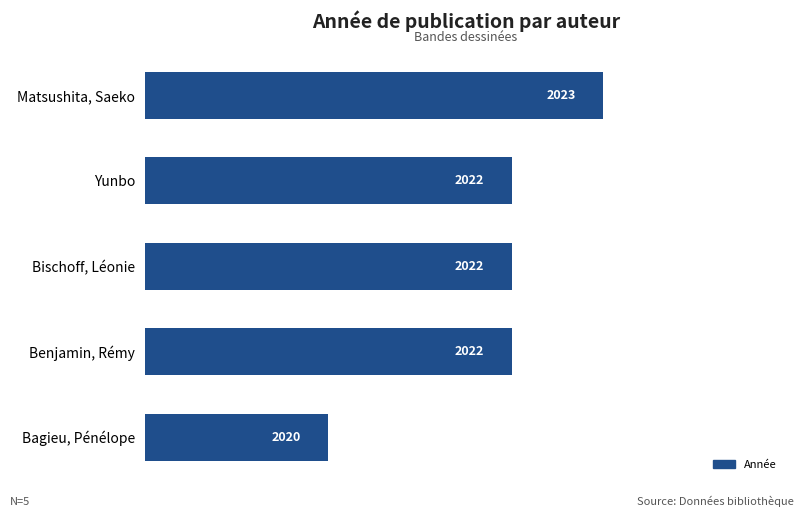

What is the sum of all values?

10109